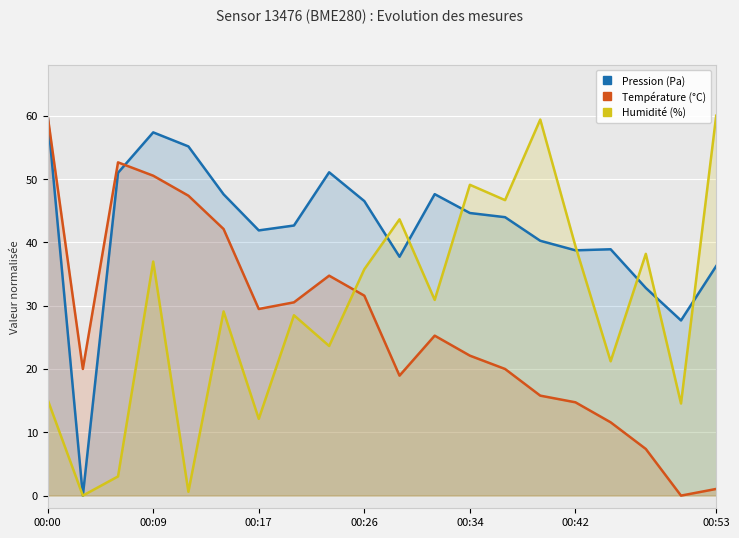

How many intersections are there between Humidité (%) and Température (°C)?

1